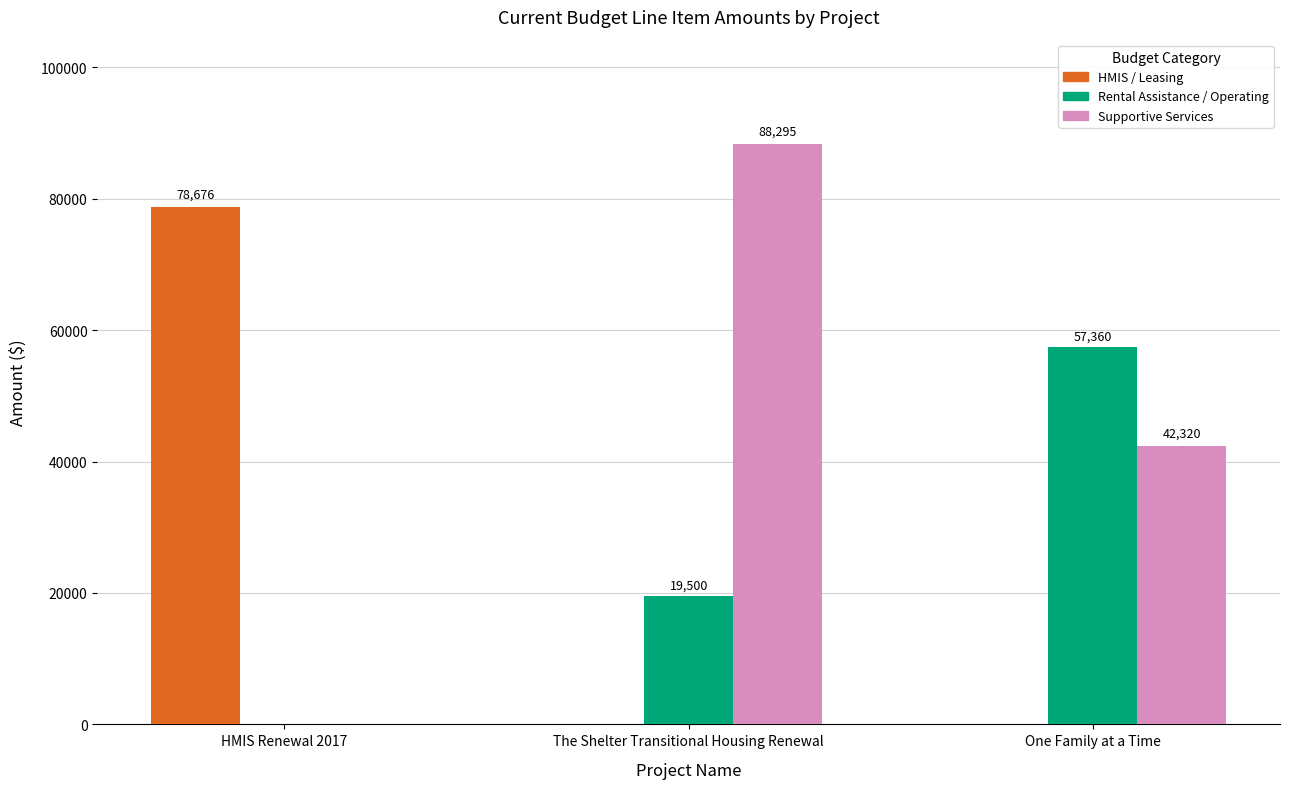

What are all the series names shown in the legend?

HMIS / Leasing, Rental Assistance / Operating, Supportive Services